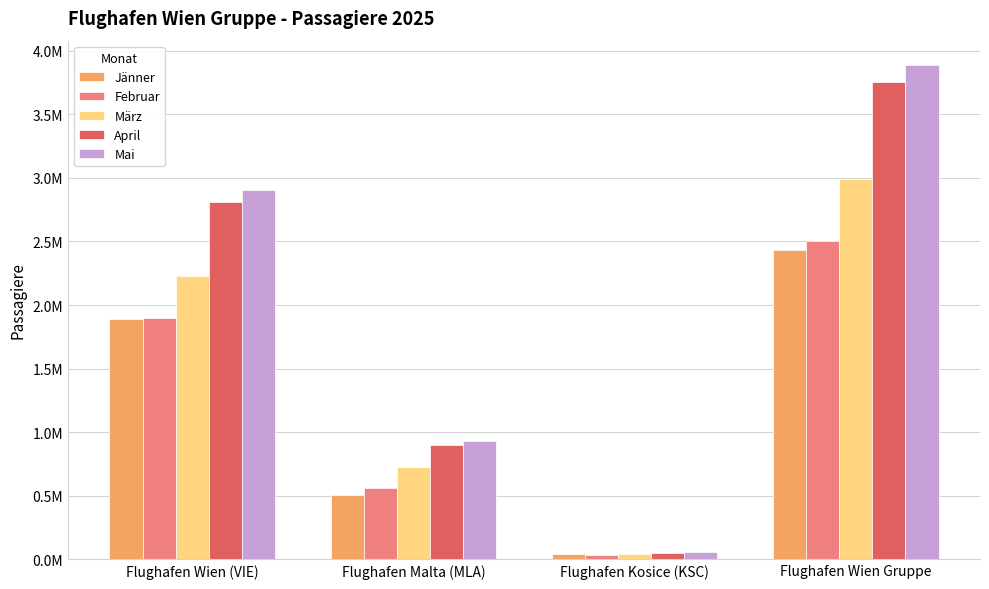

True or false: Februar has a value of 560553 at Flughafen Malta (MLA).

True